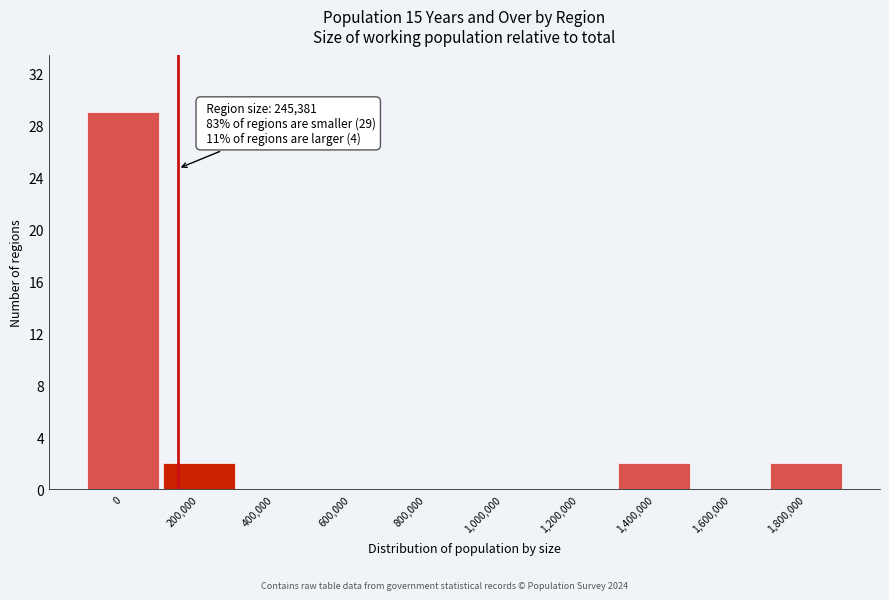

Reading left to right, what are all the values shown in this chart?

0=29	200,000=2	400,000=0	600,000=0	800,000=0	1,000,000=0	1,200,000=0	1,400,000=2	1,600,000=0	1,800,000=2